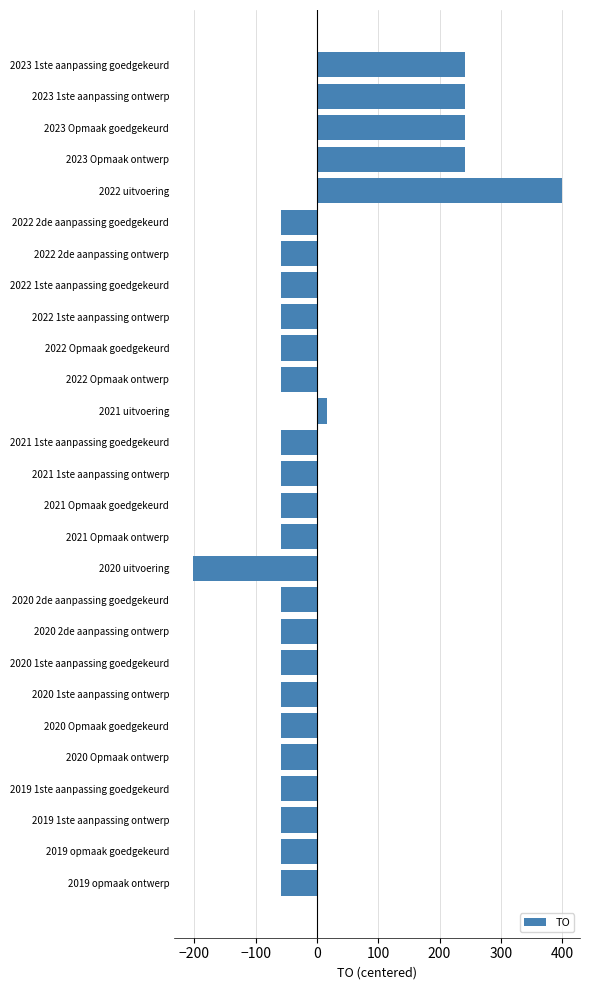

True or false: the data shows -14.3 at 2019 opmaak goedgekeurd.

False